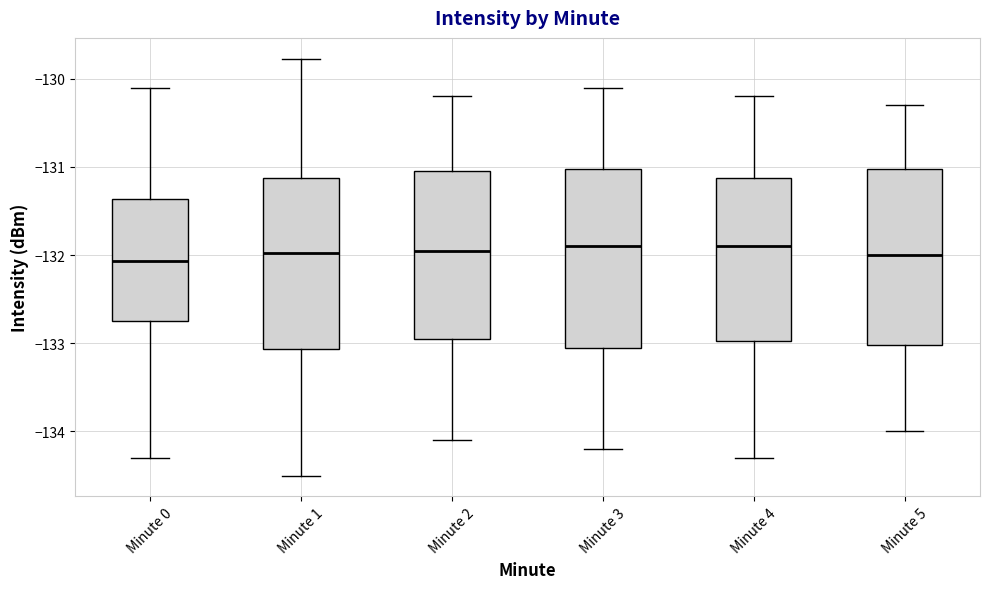

Reading left to right, transcribe this box plot: for each box, give where its median line is, the range the box spans, and where its two whiskers end, as read against the y-axis. The values are not printed on the chart, so give them approximately, as read against the axis.

Minute 0: median -132.1, box -132.7 to -131.4, whiskers -134.3 to -130.1
Minute 1: median -132.0, box -133.1 to -131.1, whiskers -134.5 to -129.8
Minute 2: median -131.9, box -132.9 to -131.0, whiskers -134.1 to -130.2
Minute 3: median -131.9, box -133.0 to -131.0, whiskers -134.2 to -130.1
Minute 4: median -131.9, box -133.0 to -131.1, whiskers -134.3 to -130.2
Minute 5: median -132.0, box -133.0 to -131.0, whiskers -134.0 to -130.3